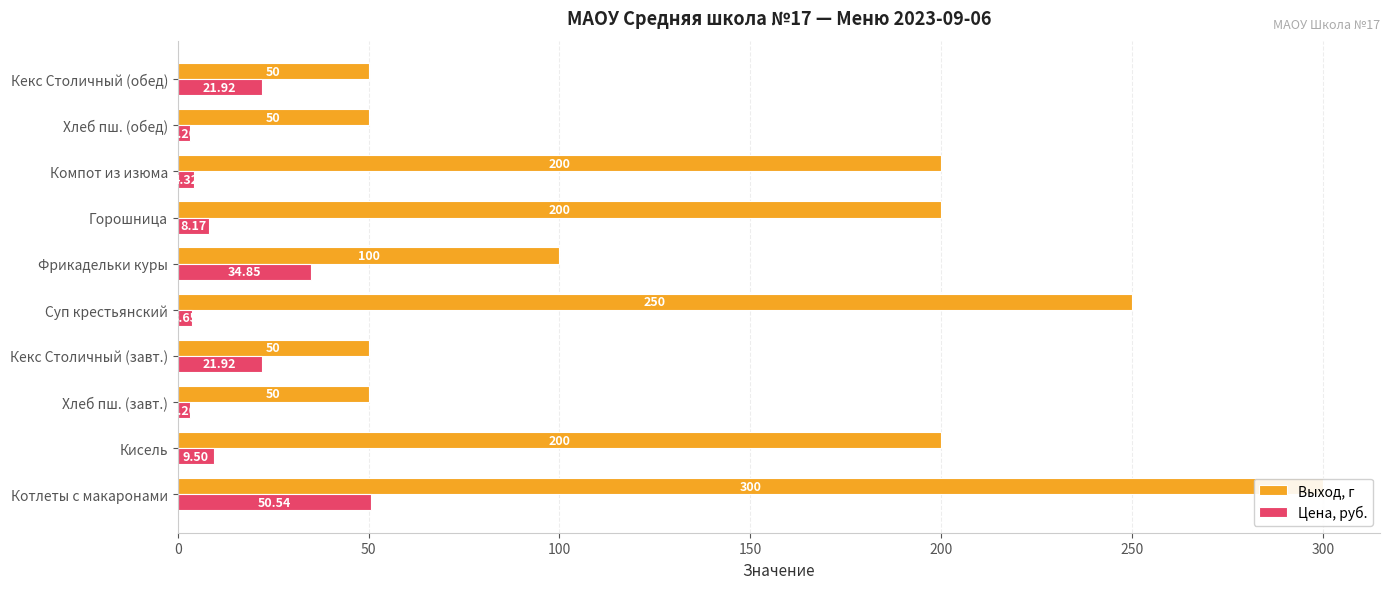

What is the difference between the highest and lowest values at Кисель?

190.5